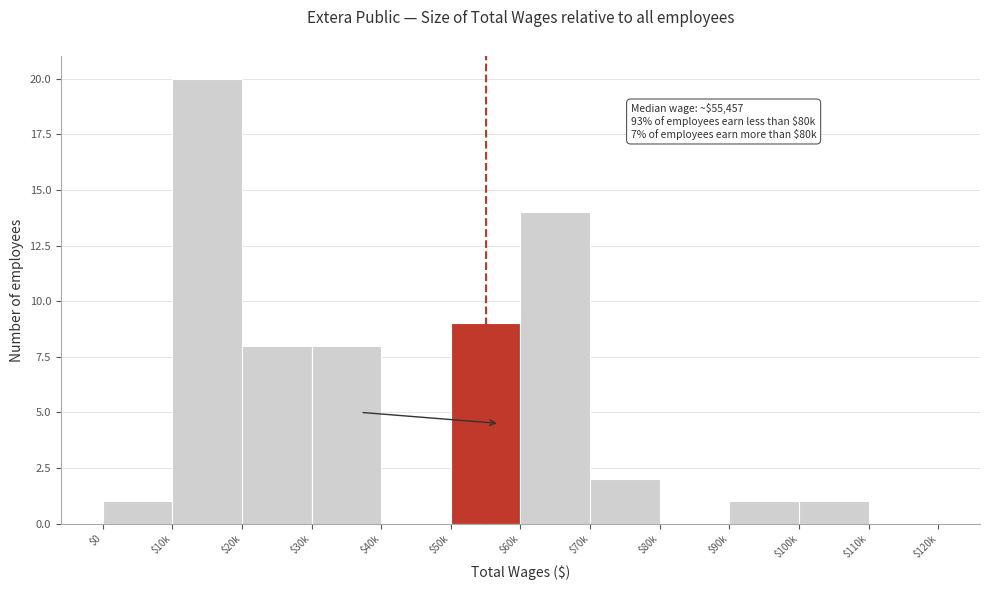

What is the sum of all values?

64